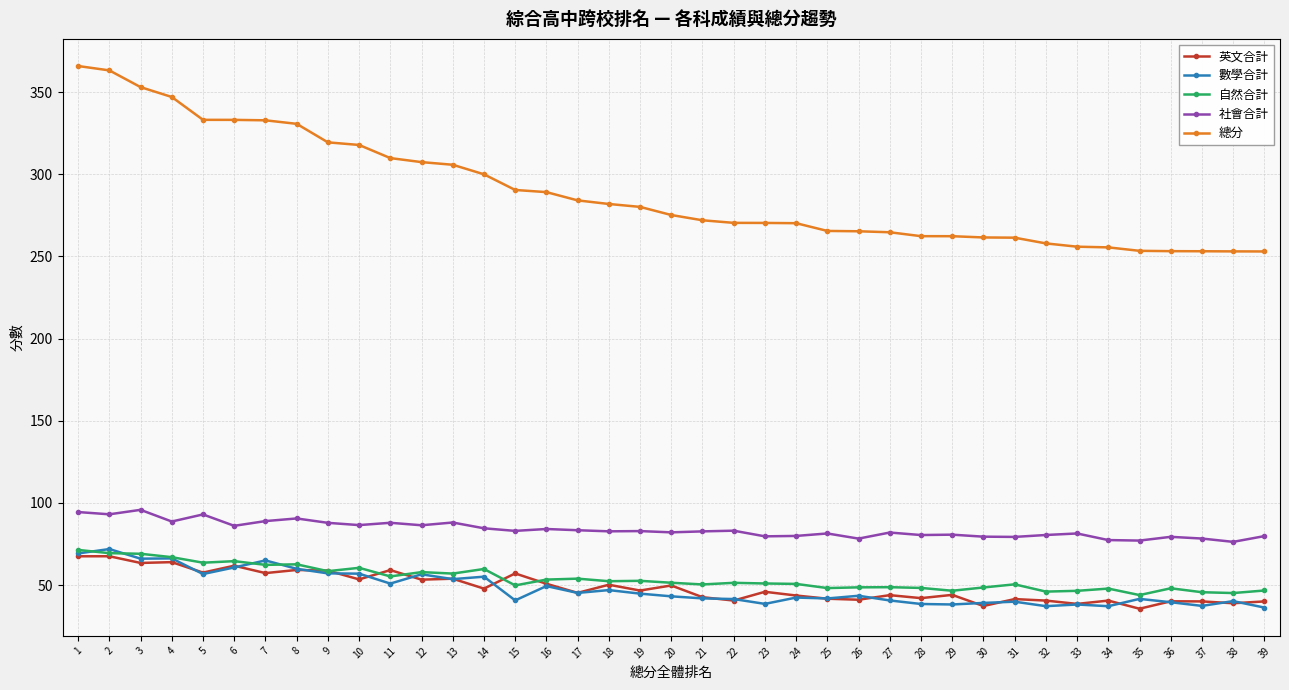

Which series has the largest total across all categories?

總分